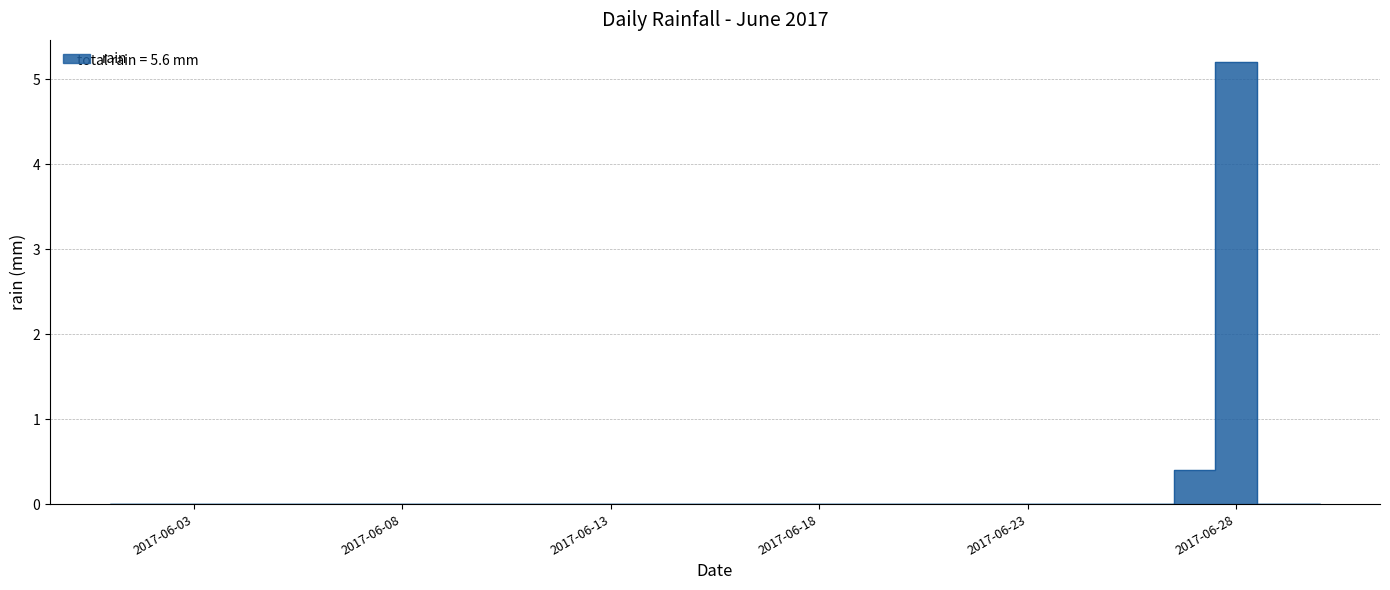

Rank the categories by value from lowest to highest.

2017-06-01, 2017-06-02, 2017-06-03, 2017-06-04, 2017-06-05, 2017-06-06, 2017-06-07, 2017-06-08, 2017-06-09, 2017-06-10, 2017-06-11, 2017-06-12, 2017-06-13, 2017-06-14, 2017-06-15, 2017-06-16, 2017-06-17, 2017-06-18, 2017-06-19, 2017-06-20, 2017-06-21, 2017-06-22, 2017-06-23, 2017-06-24, 2017-06-25, 2017-06-26, 2017-06-29, 2017-06-30, 2017-06-27, 2017-06-28